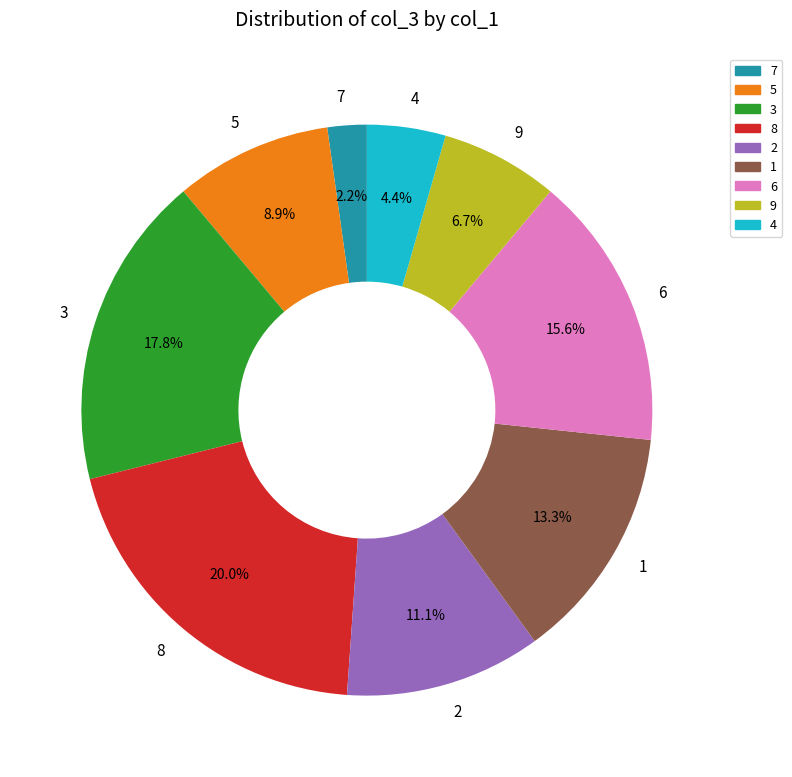

Combined, do 8 and 1 account for over 50%?

No